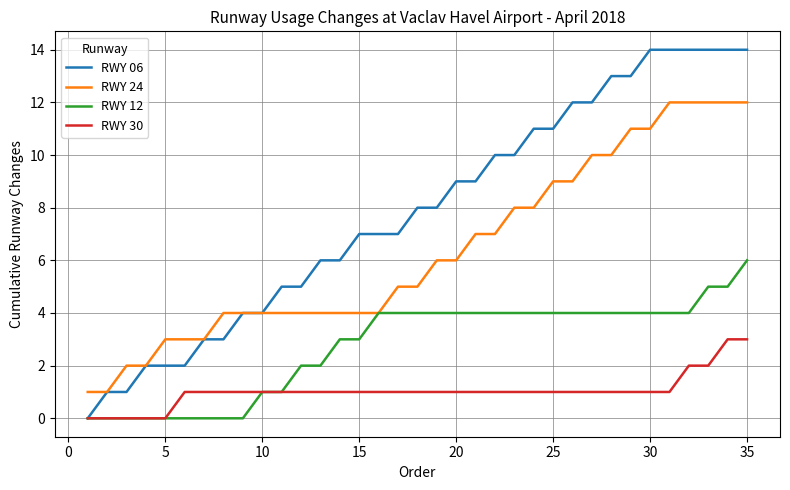

Rank the series by their maximum value, from highest to lowest.

RWY 06, RWY 24, RWY 12, RWY 30